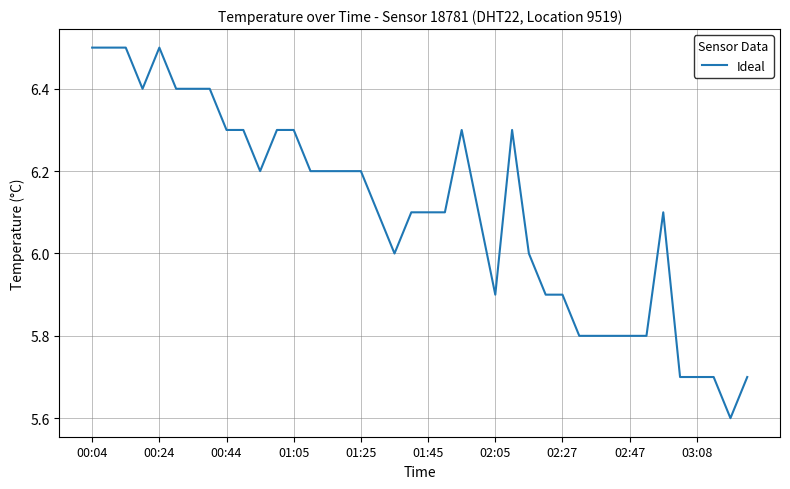

Does the chart display data point markers on the line(s)?

No